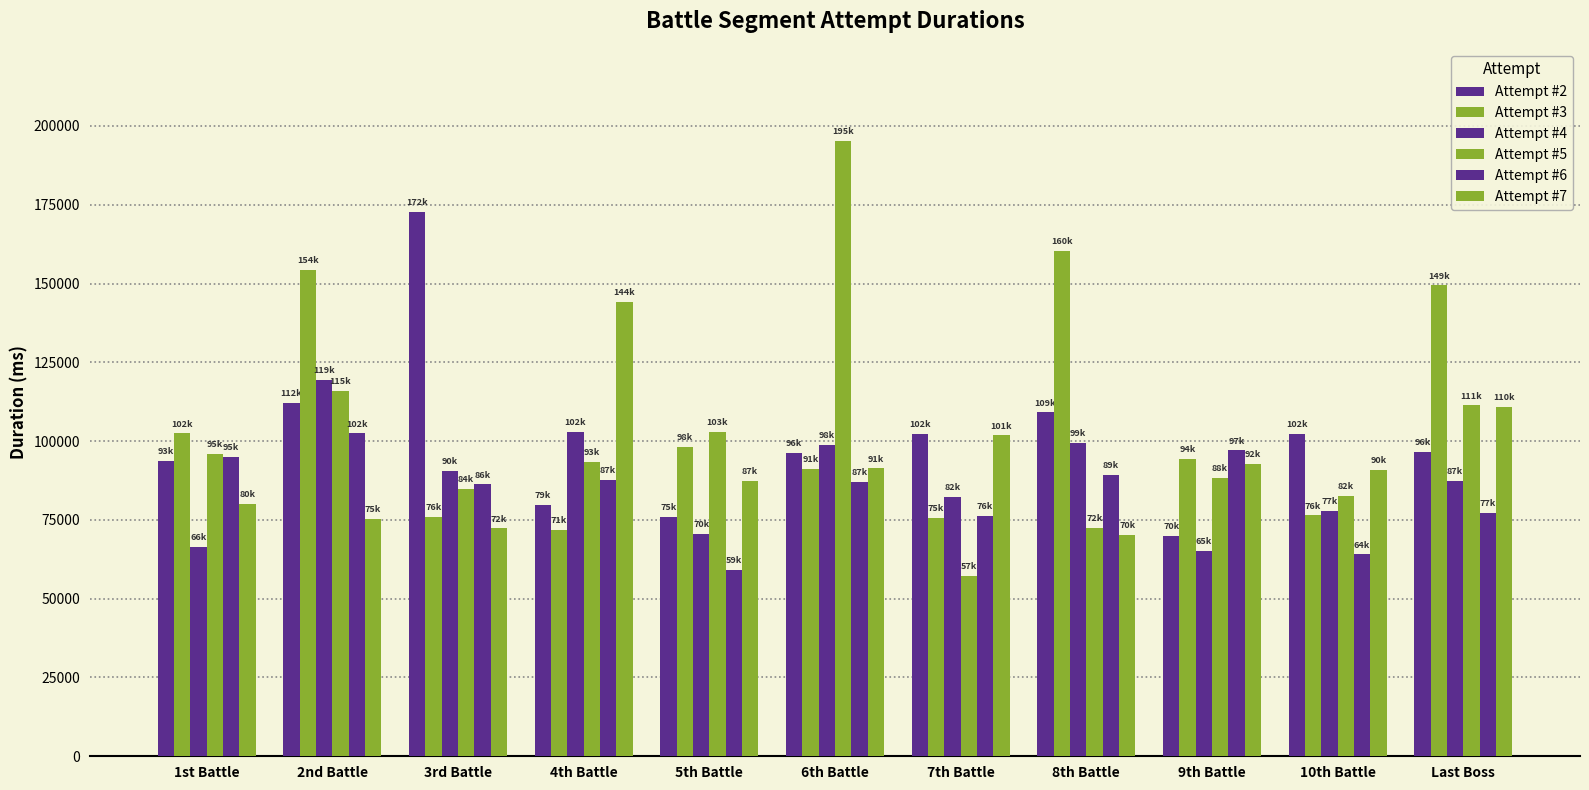

Which category has the lowest value in the Attempt #5 series?

7th Battle